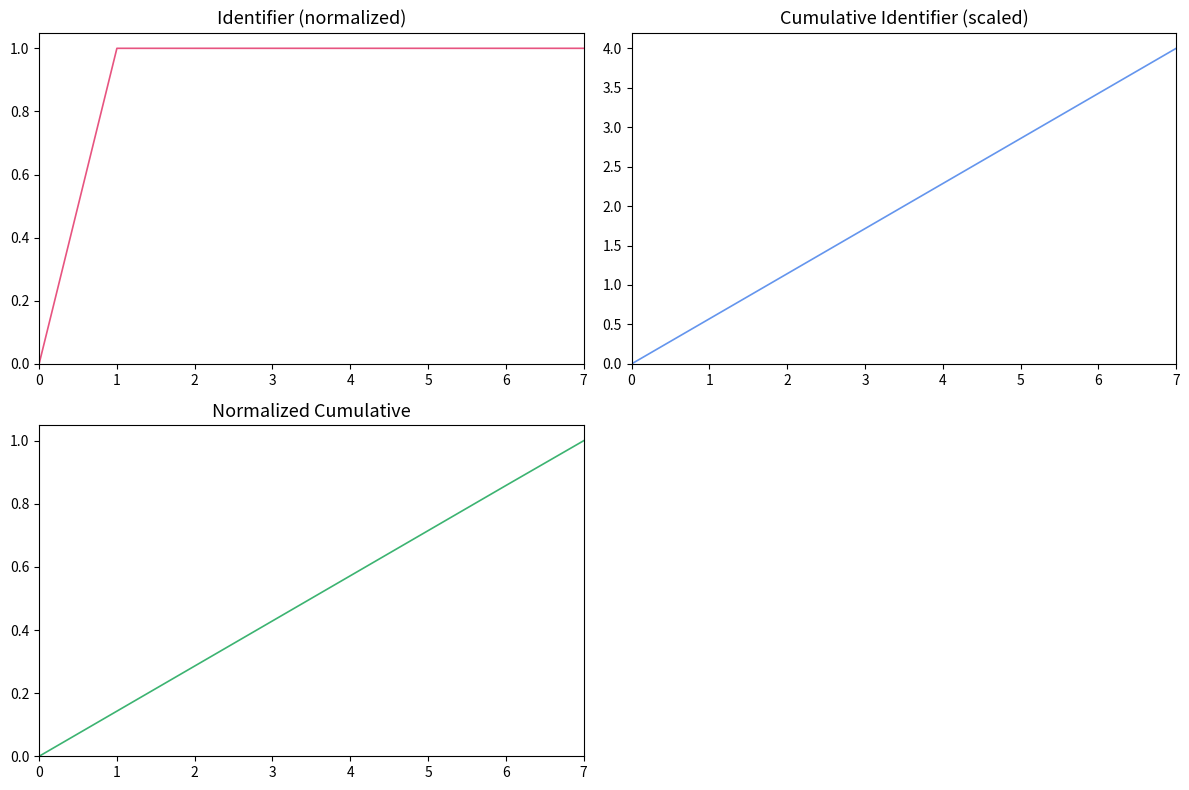

What is the value of the Identifier_norm point at the 2nd from the left?

1.0